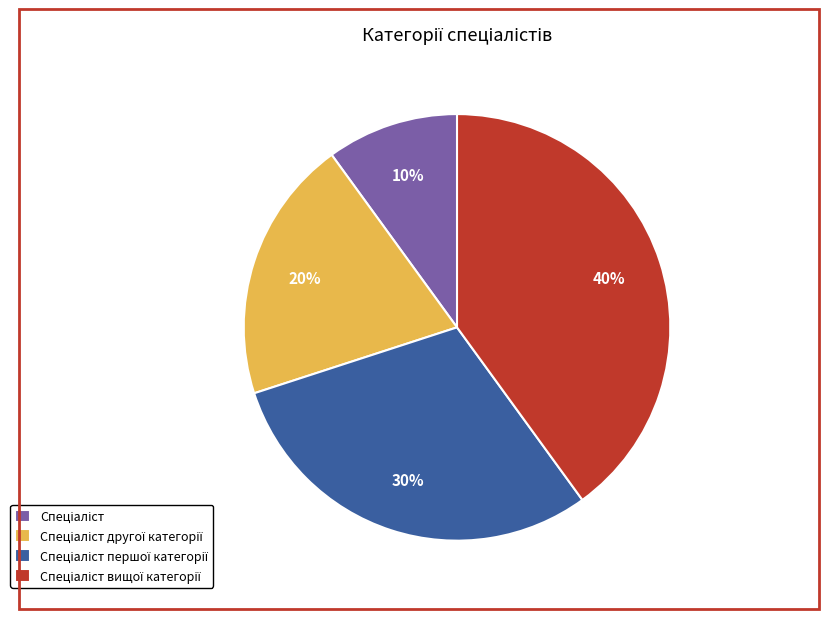

Is there a majority slice in this chart?

No